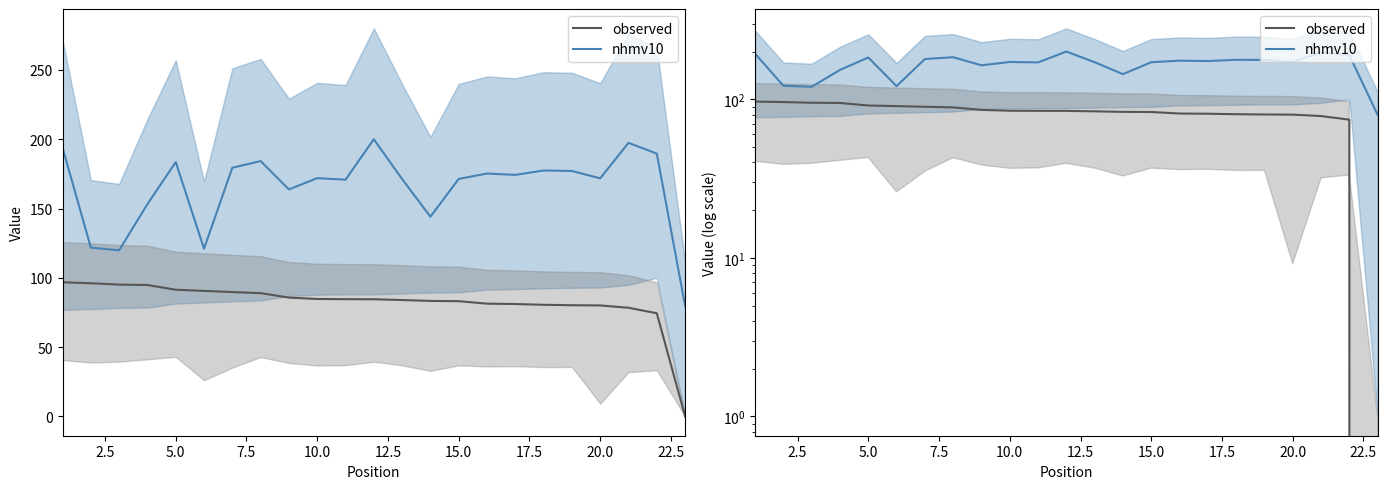

True or false: nhmv10 and observed intersect in this chart.

False